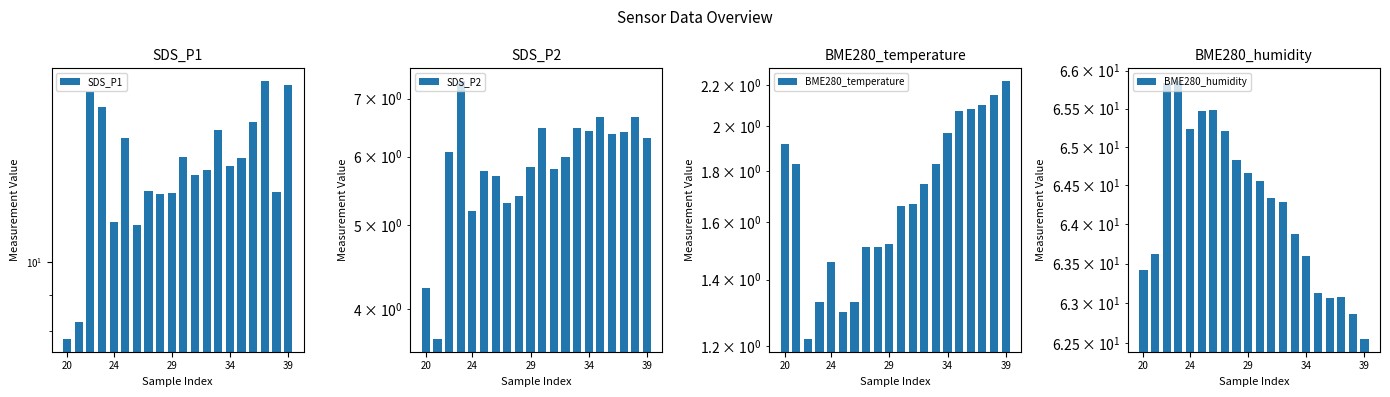

How many values in the BME280_humidity series exceed 64?

11